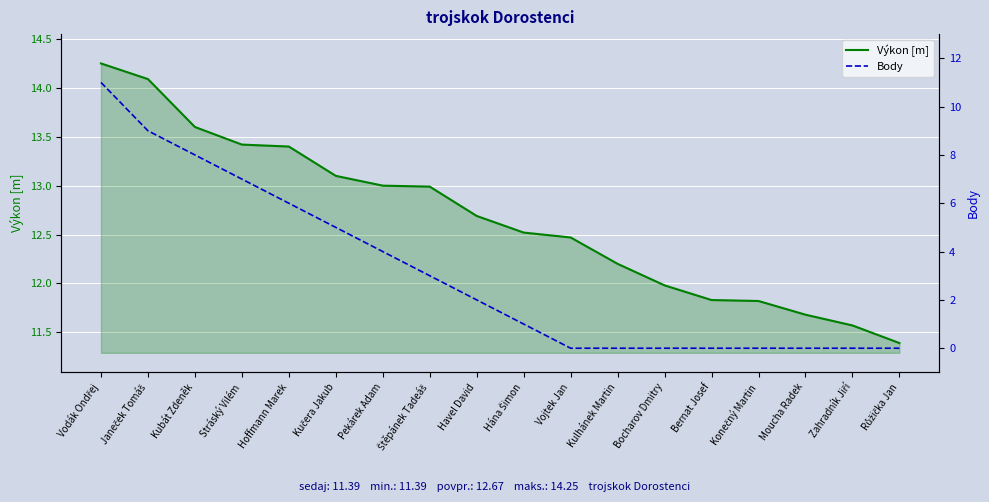

What is the difference between the maximum and minimum values in the Výkon [m] series?

2.9